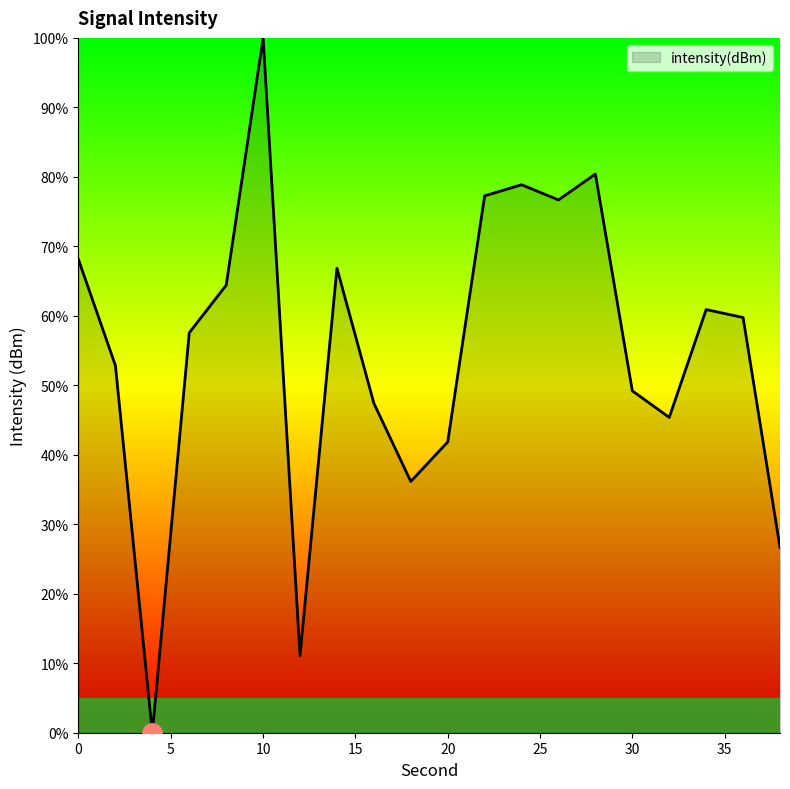

What is the greatest value displayed?

100.0